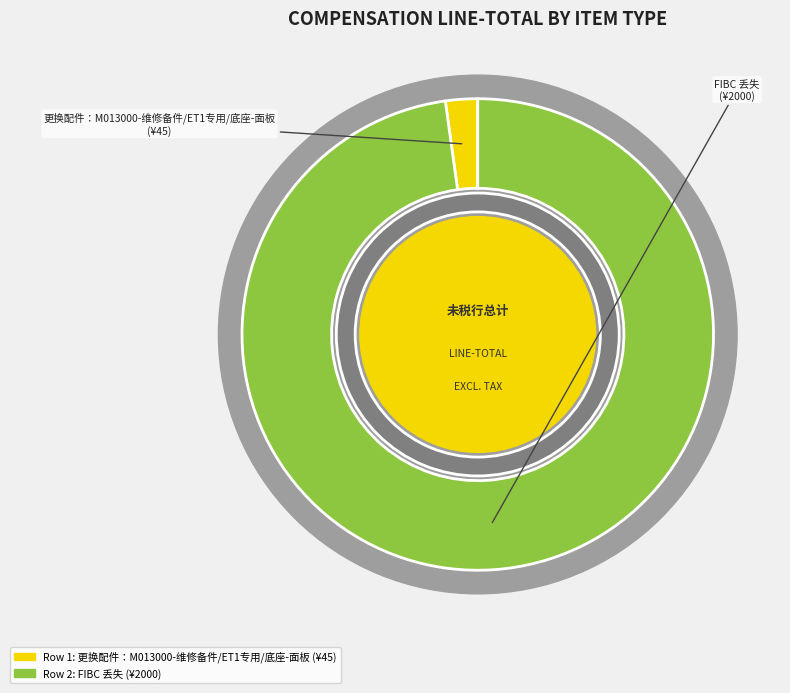

Which slice is the smallest?

1